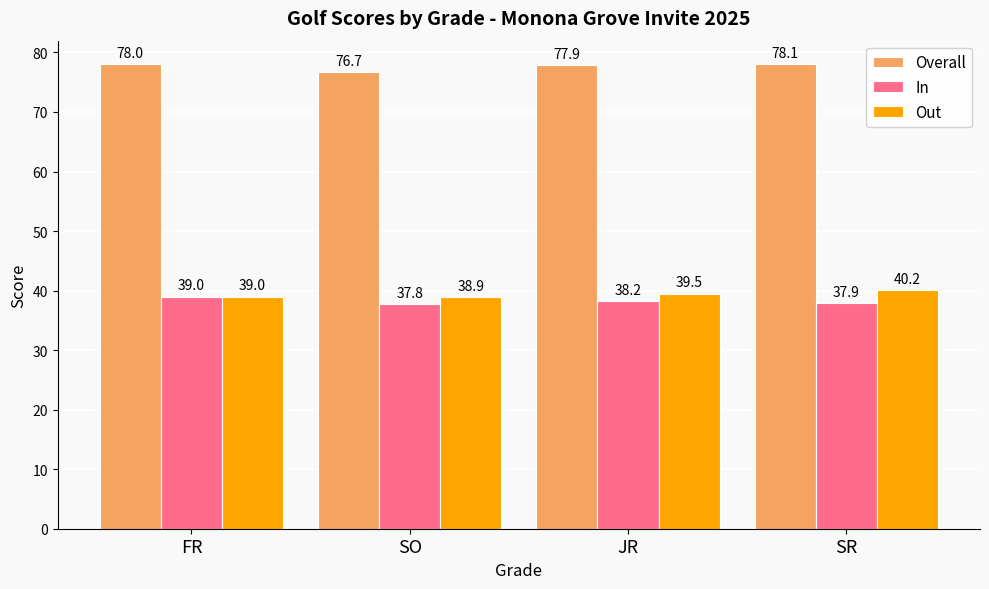

The Overall series shows 78.0 at FR. True or false?

True